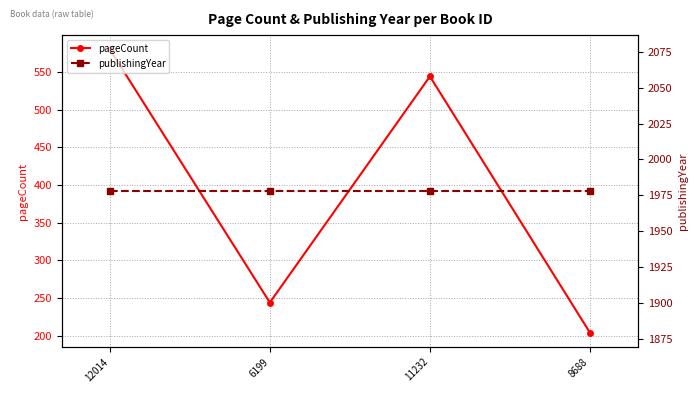

Count the number of categories in the chart.

4